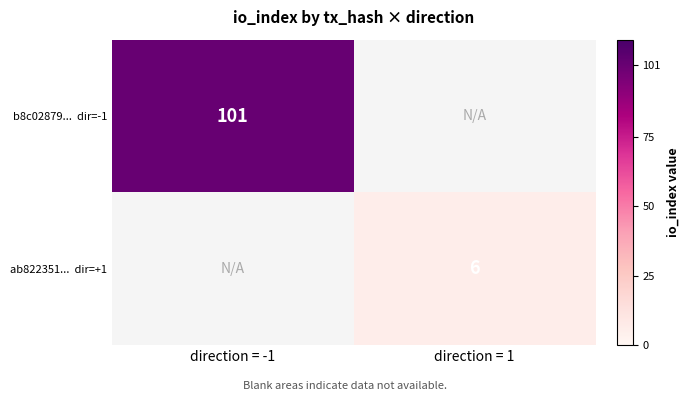

Is the value of b8c02879... dir=-1 at direction = -1 greater than the value of ab822351... dir=+1 at direction = -1?

No